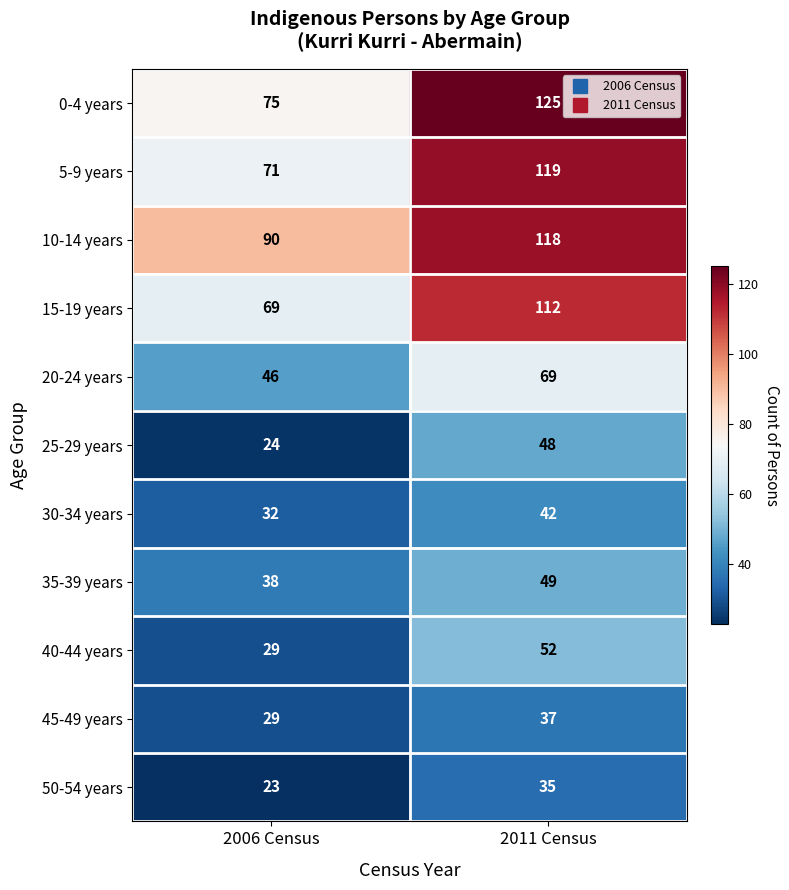

The value of 40-44 years at 2011 Census is 52. True or false?

True